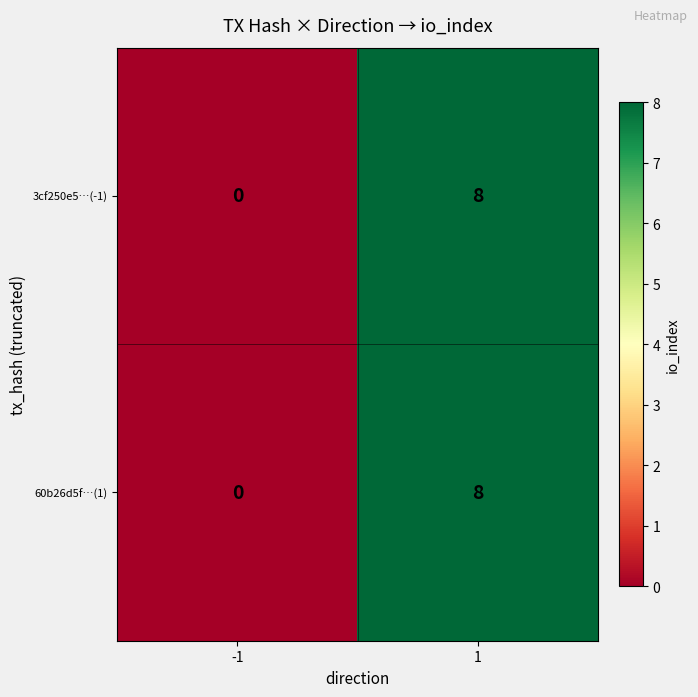

True or false: 60b26d5f…(1) has a value of 3 at -1.

False